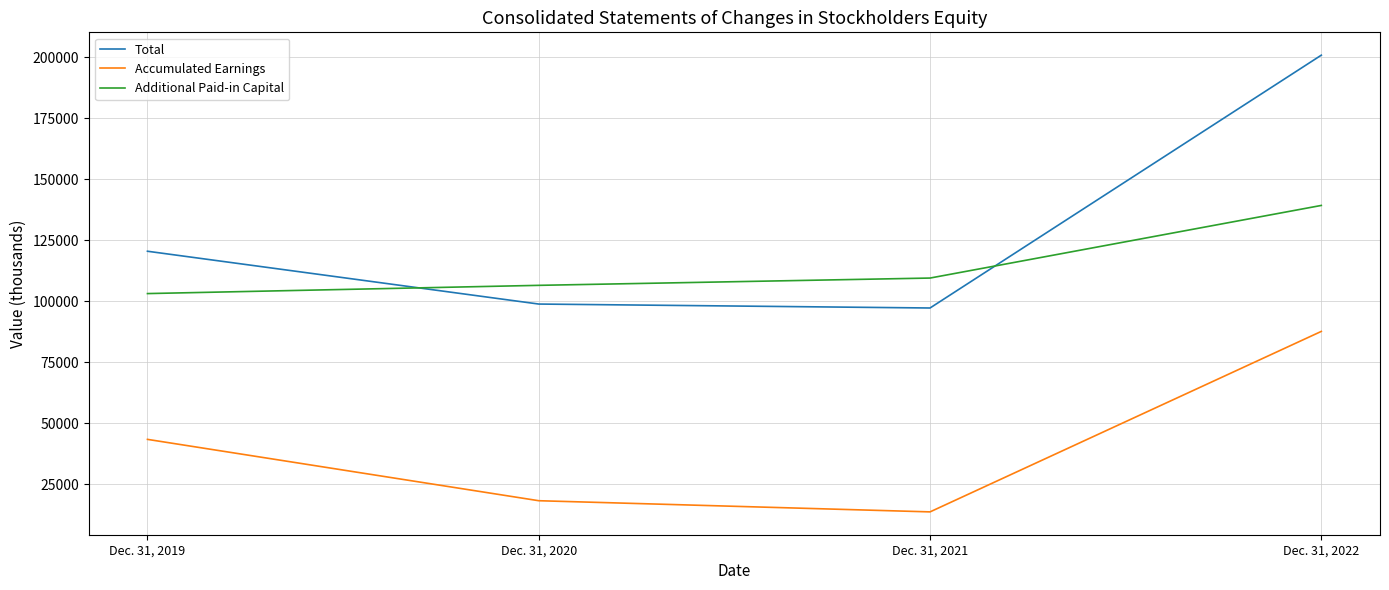

Rank the series by their average value, from highest to lowest.

Total, Additional Paid-in Capital, Accumulated Earnings